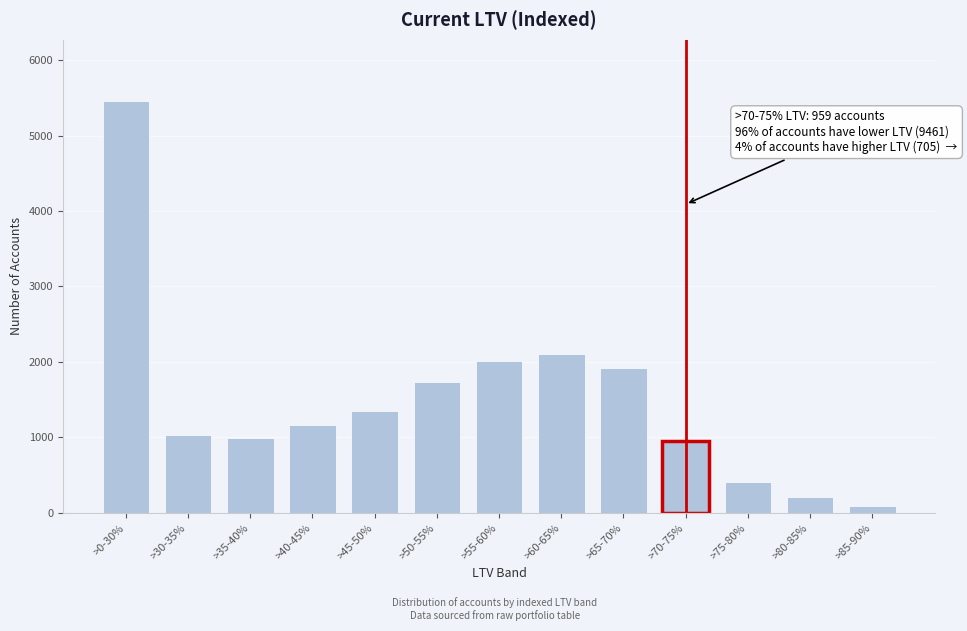

Reading left to right, extract all data points from this chart.

5452	1037	990	1171	1356	1732	2007	2108	1921	959	411	207	87